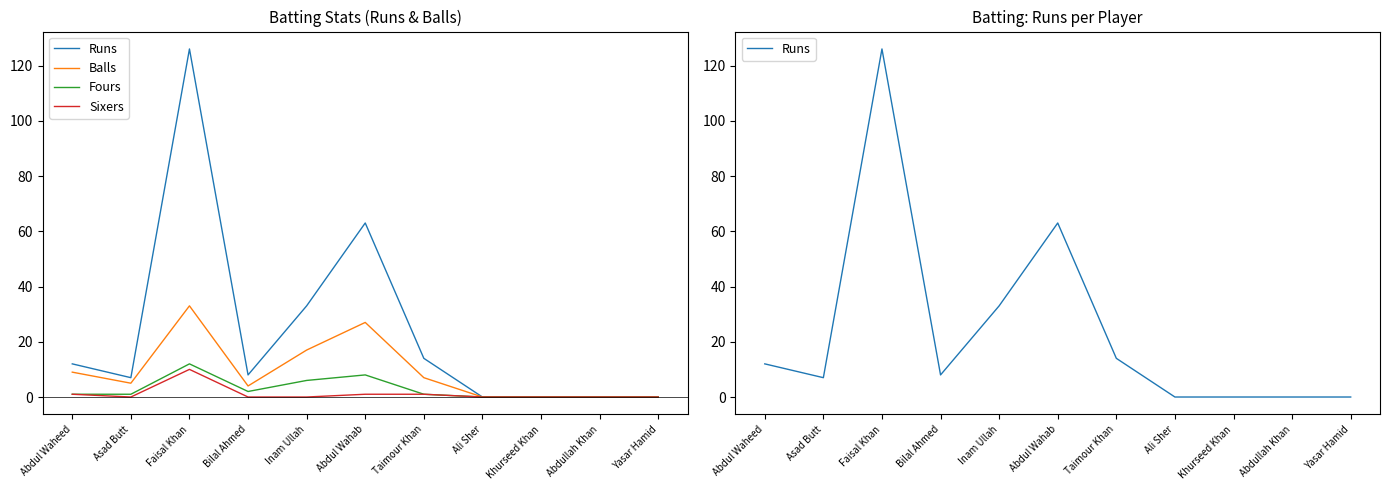

List the series in order of their peak value, highest first.

Runs, Balls, Fours, Sixers